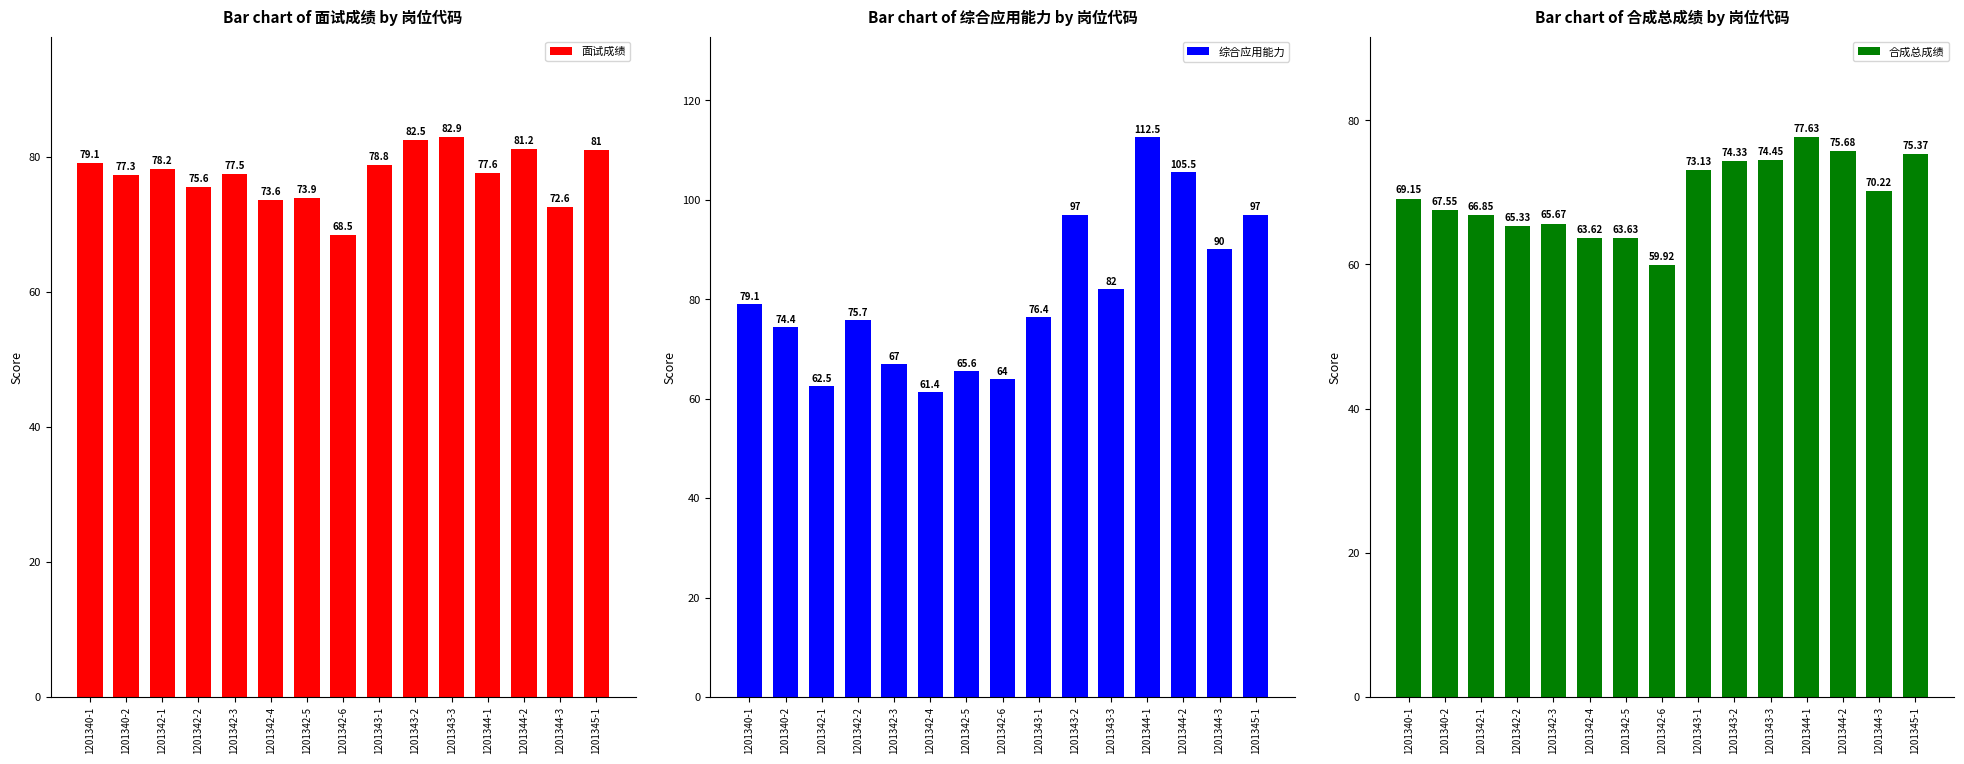

Are the bars horizontal?

No